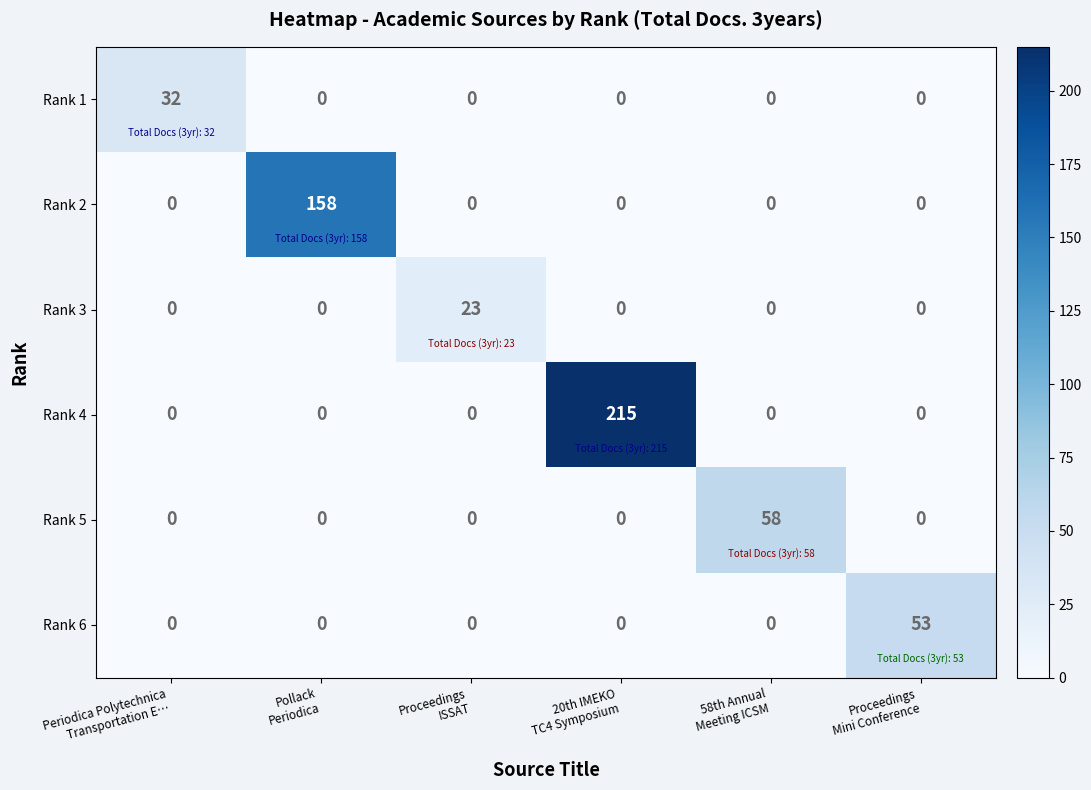

Which series has the widest spread of values?

Rank 4